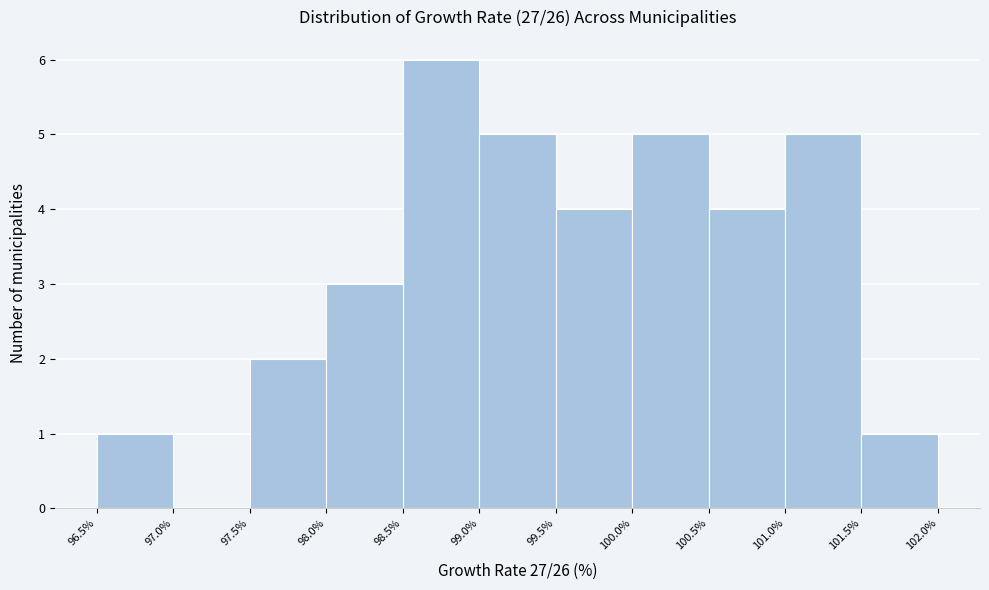

Reading left to right, transcribe this chart: for each bar, give the range it covers on the x-axis and its height. The values are not printed on the chart, so give them approximately, as read against the axis.

96.5% to 97.0%: 1
97.0% to 97.5%: 0
97.5% to 98.0%: 2
98.0% to 98.5%: 3
98.5% to 99.0%: 6
99.0% to 99.5%: 5
99.5% to 100.0%: 4
100.0% to 100.5%: 5
100.5% to 101.0%: 4
101.0% to 101.5%: 5
101.5% to 102.0%: 1